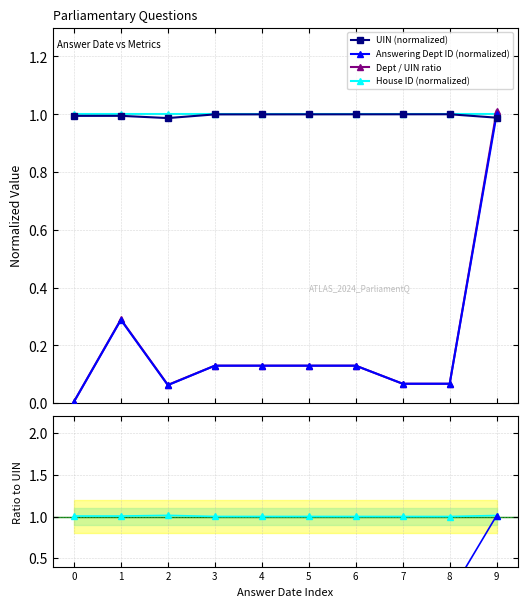

Reading left to right, transcribe all the data shown in this chart.

UIN (normalized): 0=1.0	1=1.0	2=1.0	3=1.0	4=1.0	5=1.0	6=1.0	7=1.0	8=1.0	9=1.0
Answering Dept ID (normalized): 0=0.0	1=0.3	2=0.1	3=0.1	4=0.1	5=0.1	6=0.1	7=0.1	8=0.1	9=1.0
Dept / UIN ratio: 0=0.0	1=0.3	2=0.1	3=0.1	4=0.1	5=0.1	6=0.1	7=0.1	8=0.1	9=1.0
House ID (normalized): 0=1.0	1=1.0	2=1.0	3=1.0	4=1.0	5=1.0	6=1.0	7=1.0	8=1.0	9=1.0
Dept / UIN: 0=0.0	1=0.3	2=0.1	3=0.1	4=0.1	5=0.1	6=0.1	7=0.1	8=0.1	9=1.0
House / UIN: 0=1.0	1=1.0	2=1.0	3=1.0	4=1.0	5=1.0	6=1.0	7=1.0	8=1.0	9=1.0